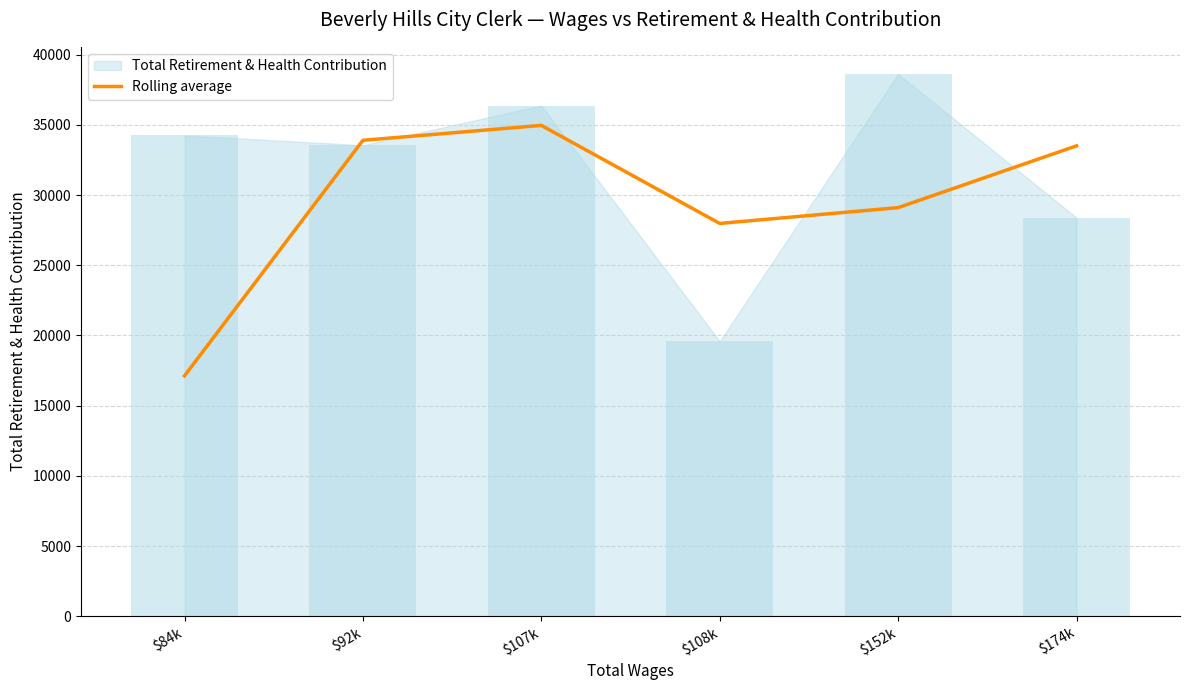

The chart shows a value of 17492.7 at $92k. True or false?

False